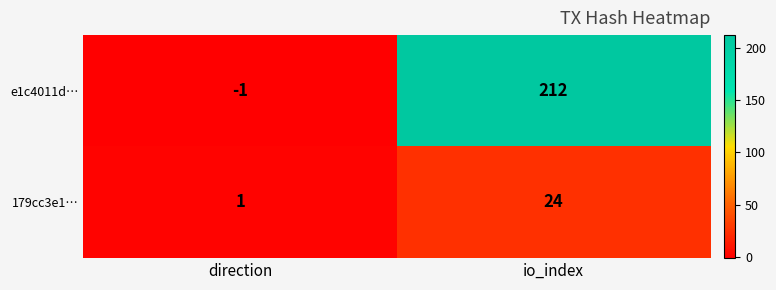

What is the total value across all series at io_index?

236